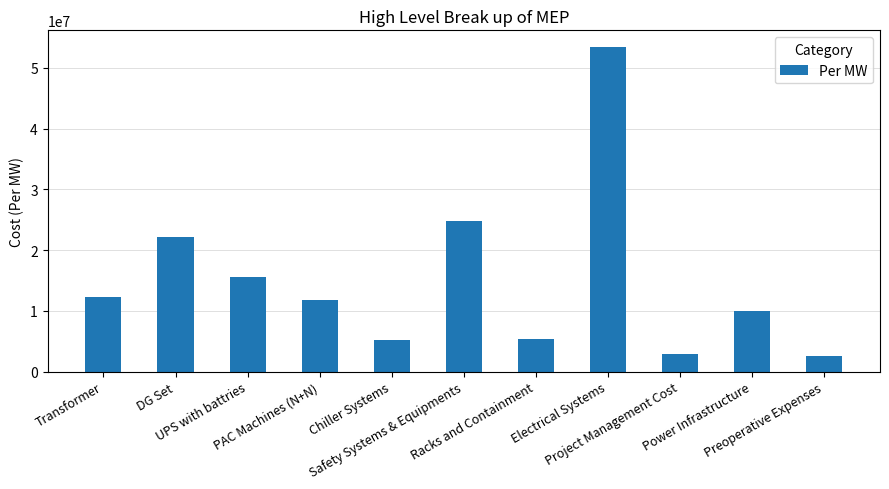

What is the label of the 5th bar from the left?

Chiller Systems